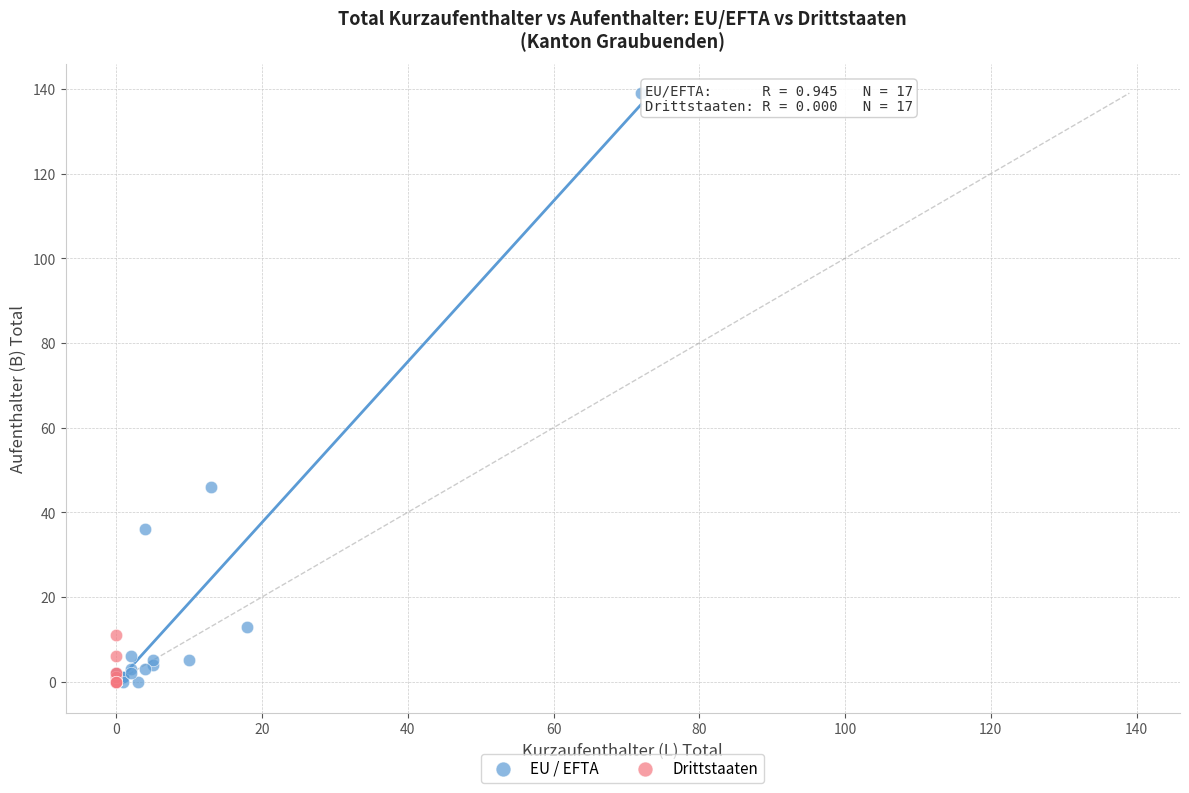

Which series has the widest spread of Y values?

EU / EFTA